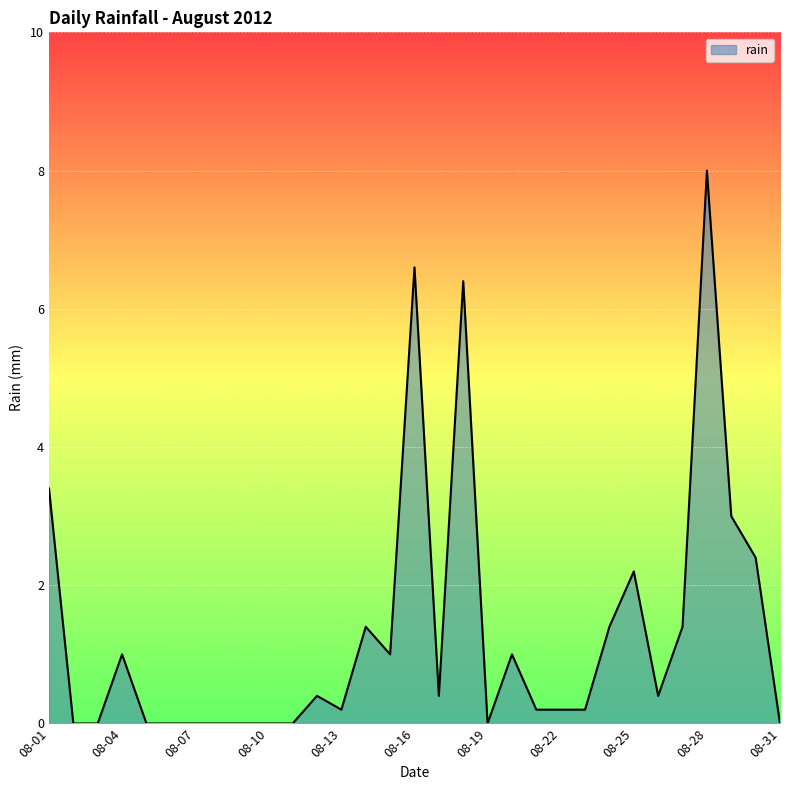

What is the difference between the maximum and minimum values?

8.0